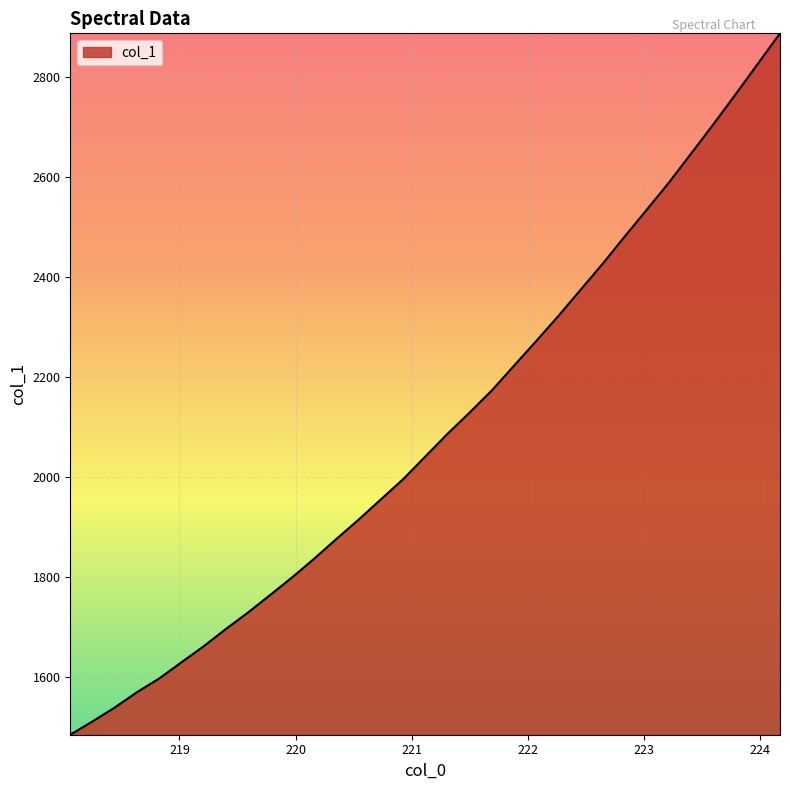

What is the difference between the maximum and minimum values?

1403.2